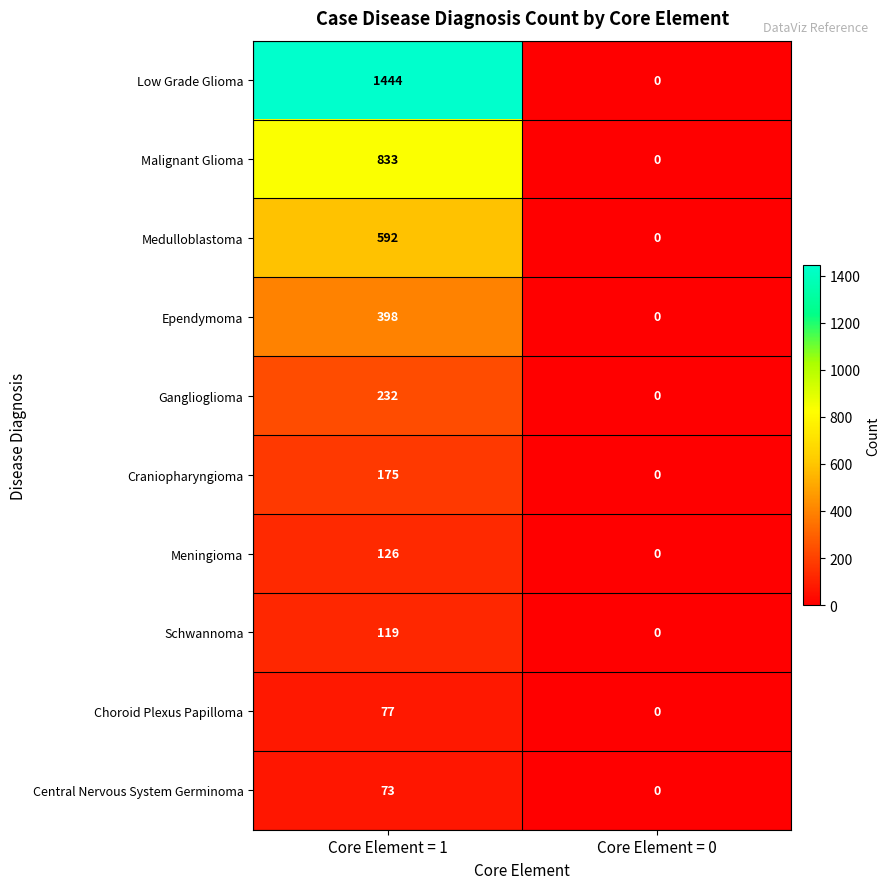

The Meningioma series shows 0 at Core Element = 0. True or false?

True